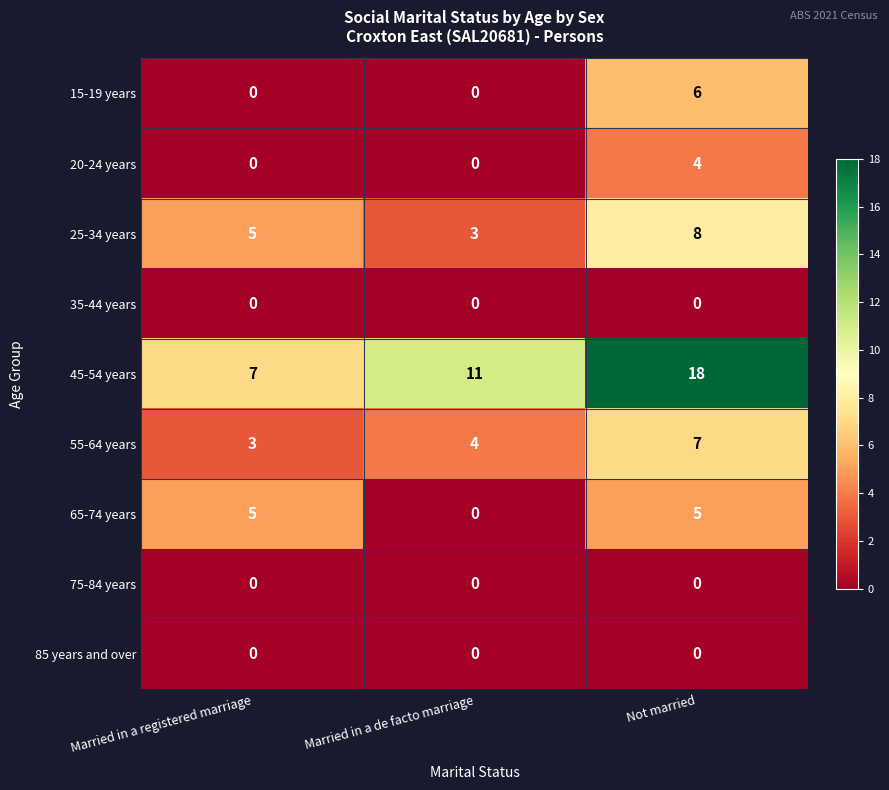

Reading left to right, extract all data points from this chart.

15-19 years: Married in a registered marriage=0	Married in a de facto marriage=0	Not married=6
20-24 years: Married in a registered marriage=0	Married in a de facto marriage=0	Not married=4
25-34 years: Married in a registered marriage=5	Married in a de facto marriage=3	Not married=8
35-44 years: Married in a registered marriage=0	Married in a de facto marriage=0	Not married=0
45-54 years: Married in a registered marriage=7	Married in a de facto marriage=11	Not married=18
55-64 years: Married in a registered marriage=3	Married in a de facto marriage=4	Not married=7
65-74 years: Married in a registered marriage=5	Married in a de facto marriage=0	Not married=5
75-84 years: Married in a registered marriage=0	Married in a de facto marriage=0	Not married=0
85 years and over: Married in a registered marriage=0	Married in a de facto marriage=0	Not married=0